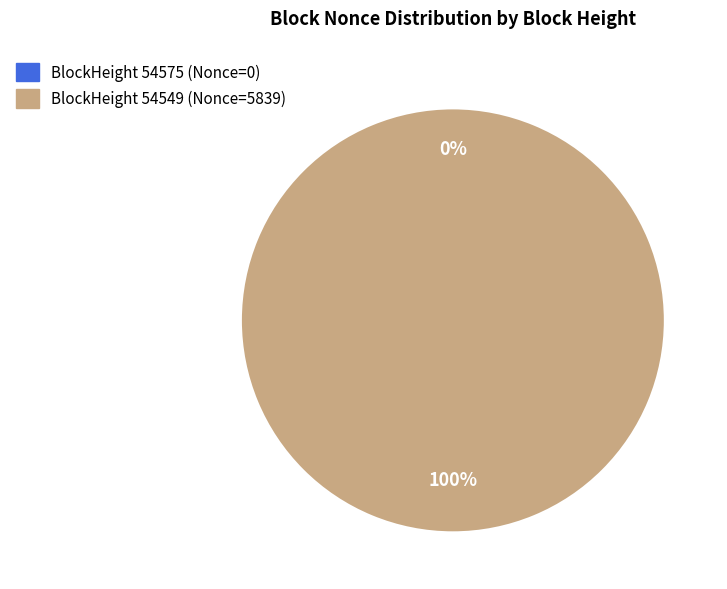

The 54575 slice represents 1% of the pie. True or false?

False